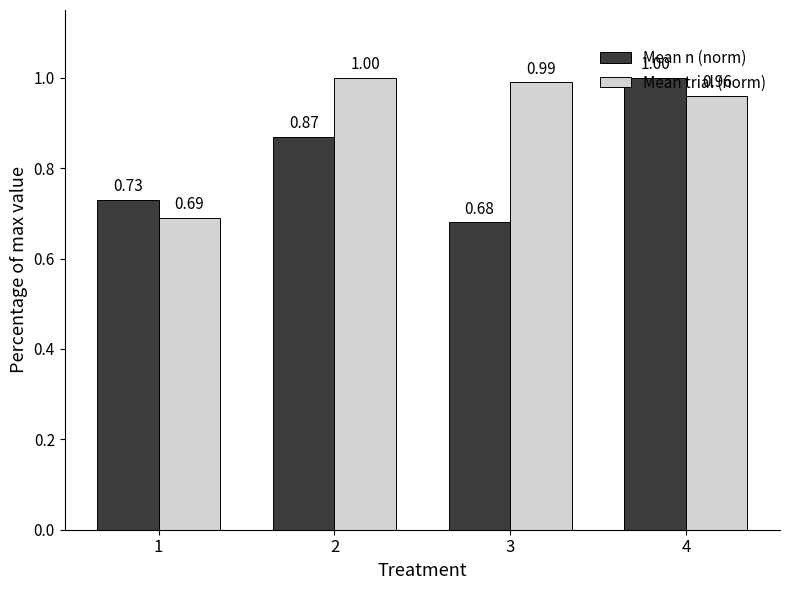

True or false: Mean n (norm) has a value of 0.4 at 1.

False